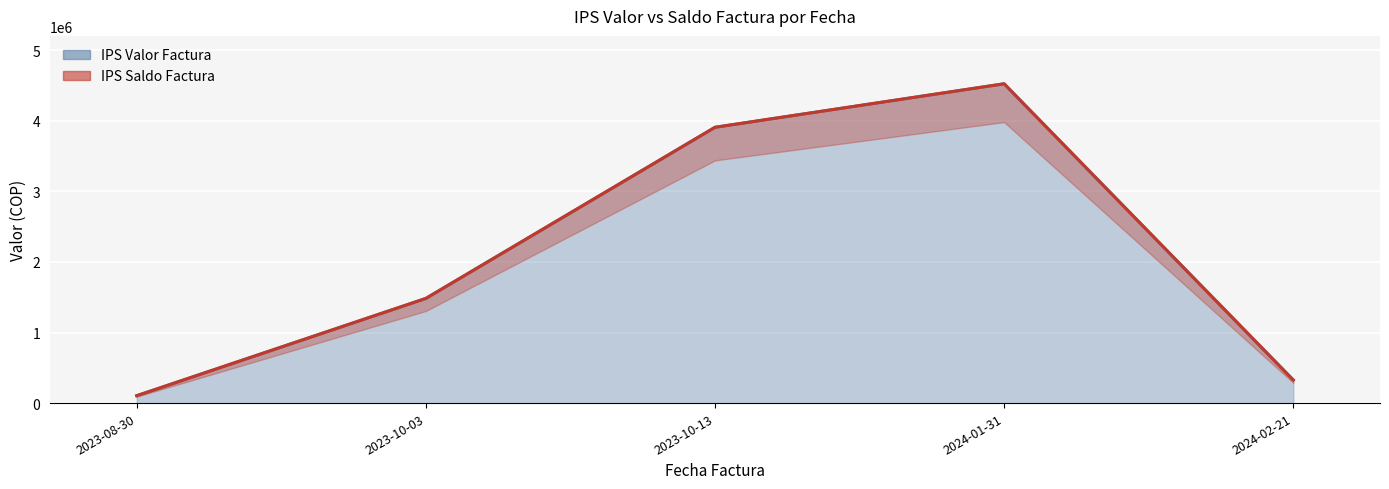

What is the label of the 1st point from the left?

2023-08-30